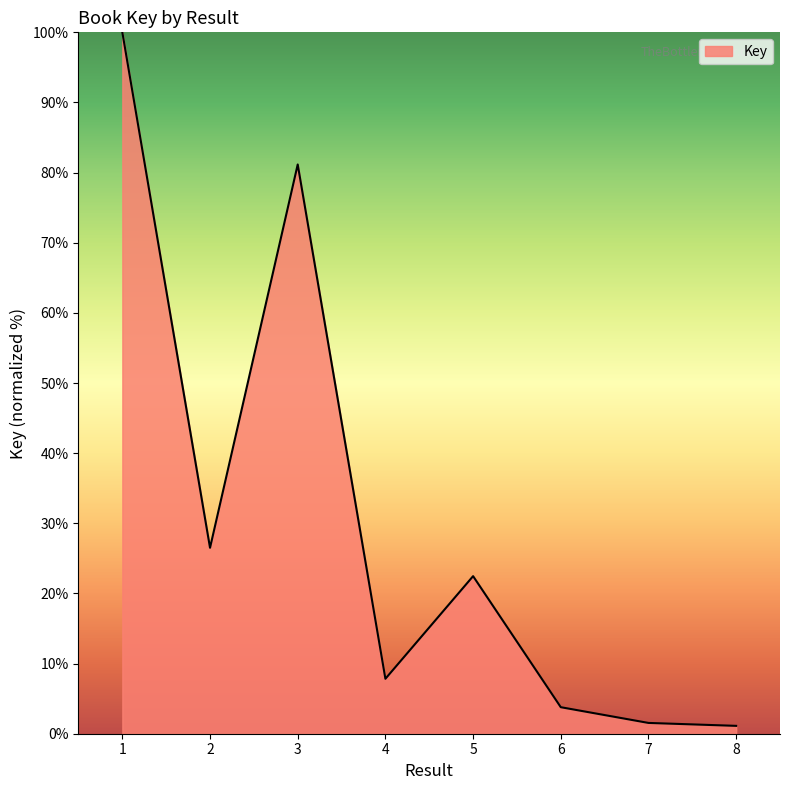

True or false: there are more than 0 points higher than both neighbors.

True